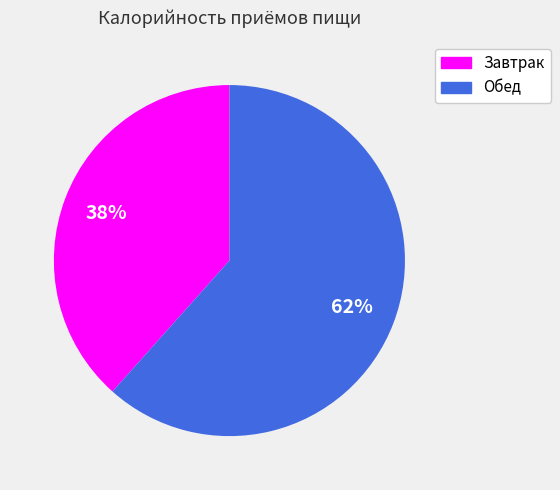

How many slices are in this pie chart?

2